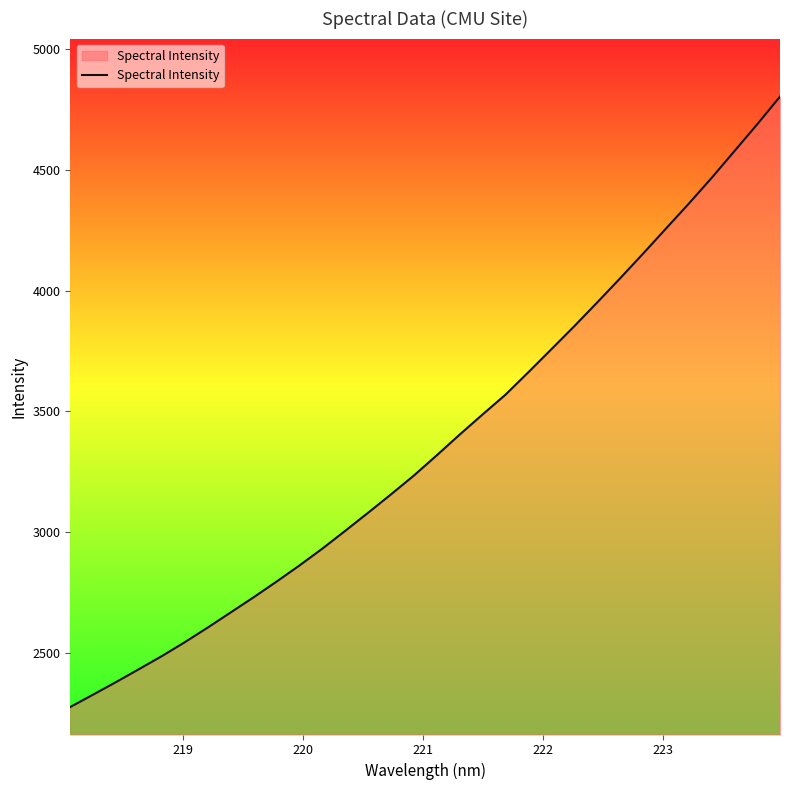

What is the smallest value displayed?

2276.9